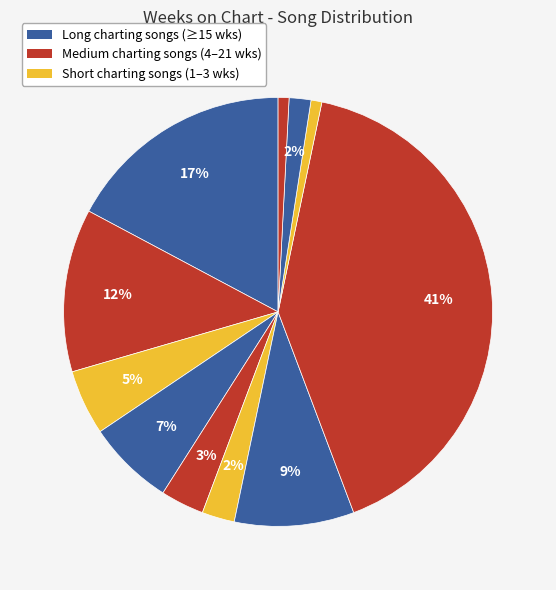

Count the number of slices in the pie.

11